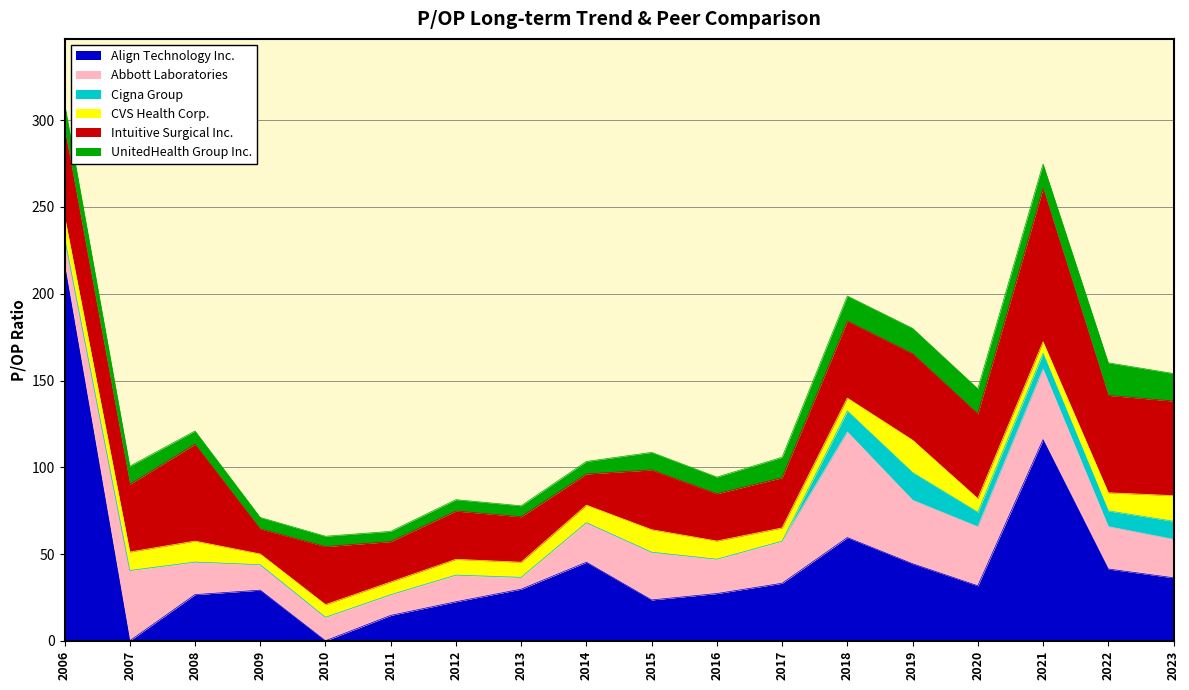

What position from the left is 2013-03-01?

8